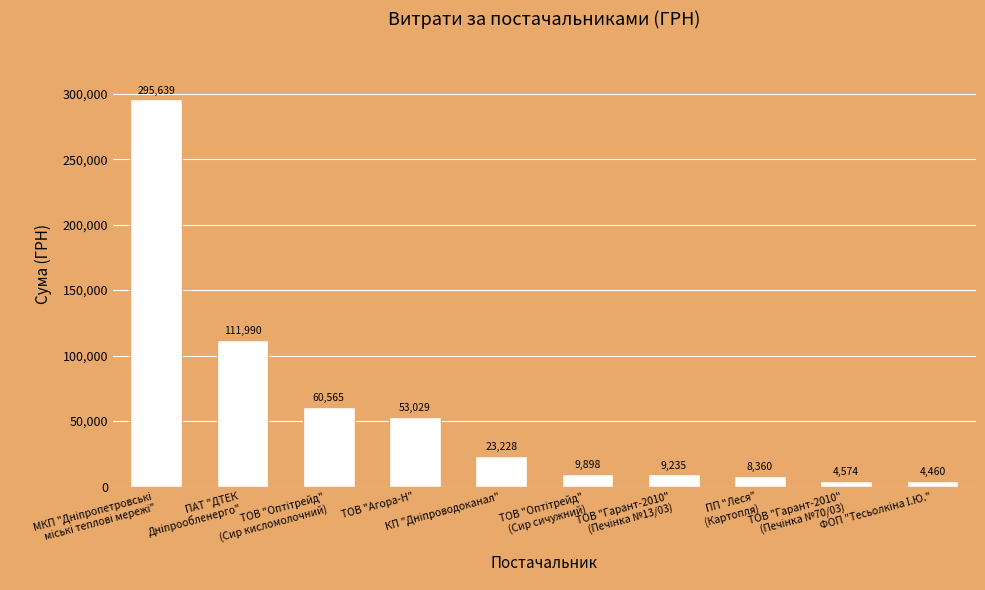

The chart shows a value of 53028.9 at ТОВ "Агора-Н". True or false?

True